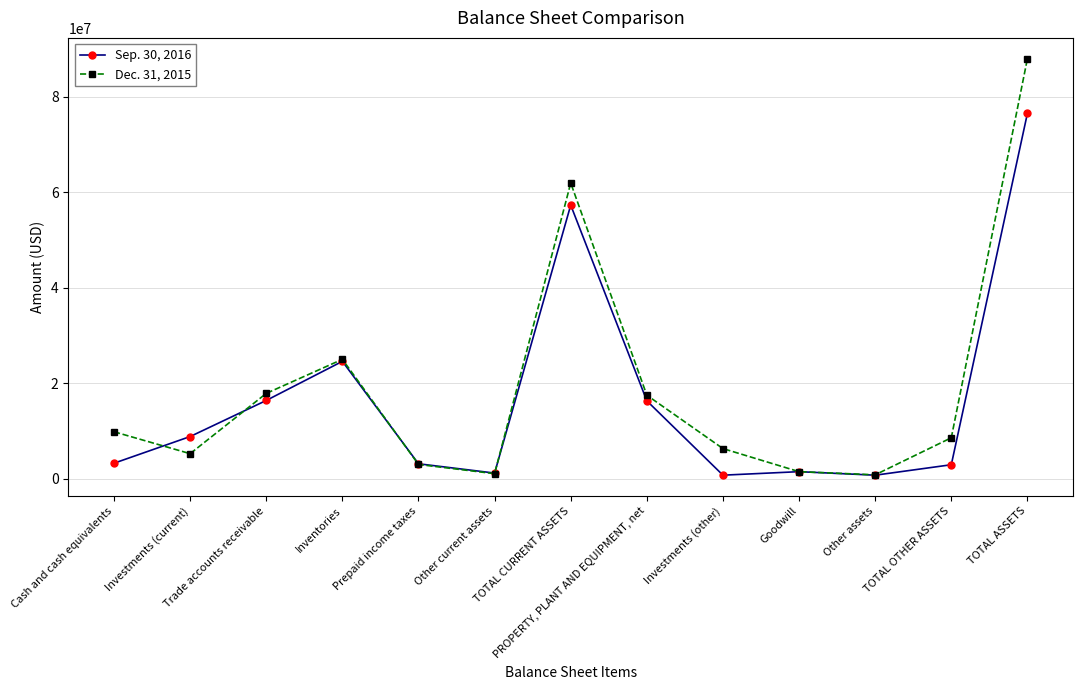

List the labels in order of Sep. 30, 2016 value, smallest first.

Other assets, Investments (other), Other current assets, Goodwill, TOTAL OTHER ASSETS, Prepaid income taxes, Cash and cash equivalents, Investments (current), PROPERTY, PLANT AND EQUIPMENT, net, Trade accounts receivable, Inventories, TOTAL CURRENT ASSETS, TOTAL ASSETS